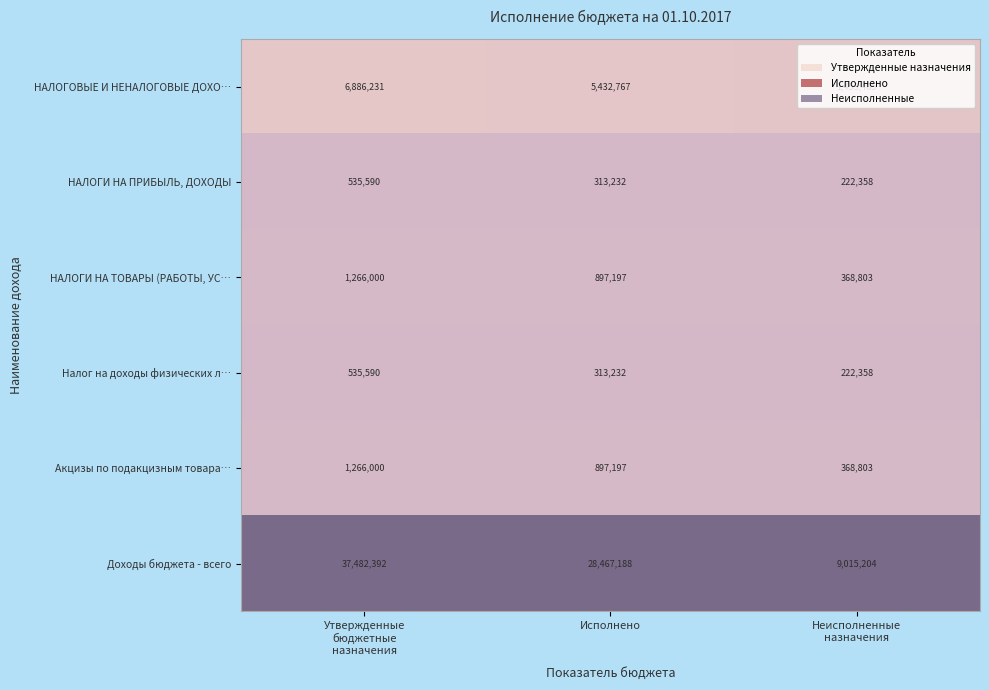

Where is НАЛОГИ НА ТОВАРЫ (РАБОТЫ, УС… nearest to the value 817401?

Исполнено